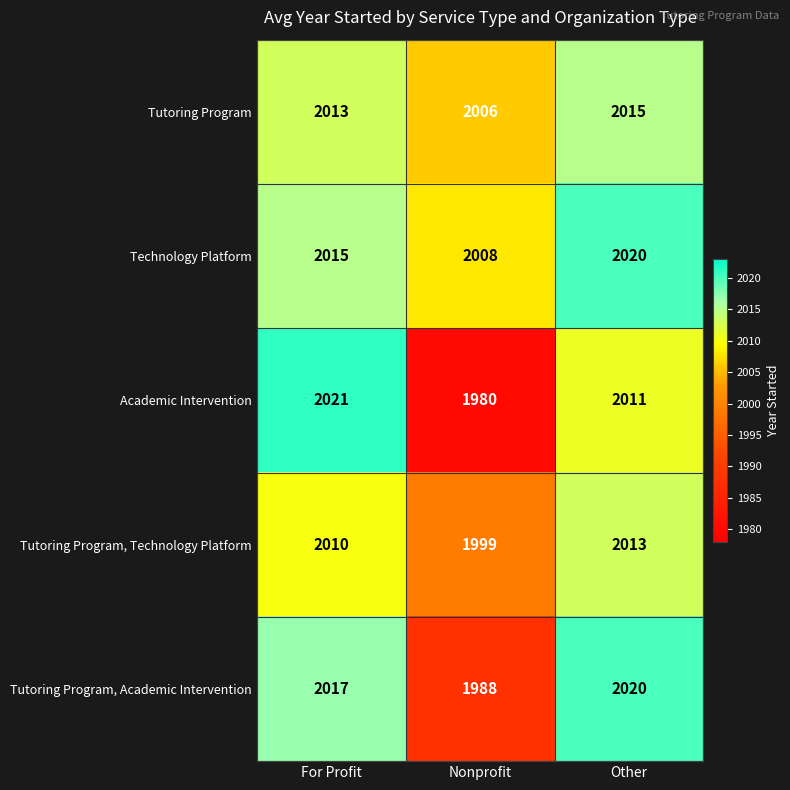

What is the sum of the Tutoring Program, Technology Platform values at Nonprofit and Other?

4012